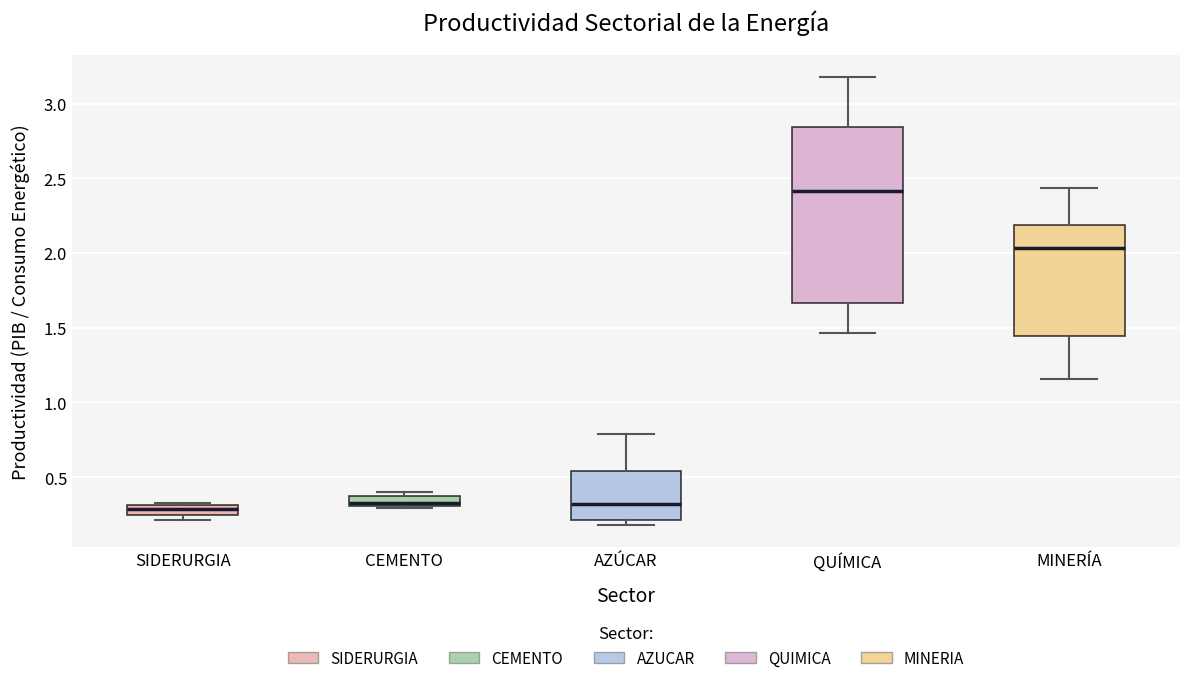

Which box's median line is the highest?

QUÍMICA